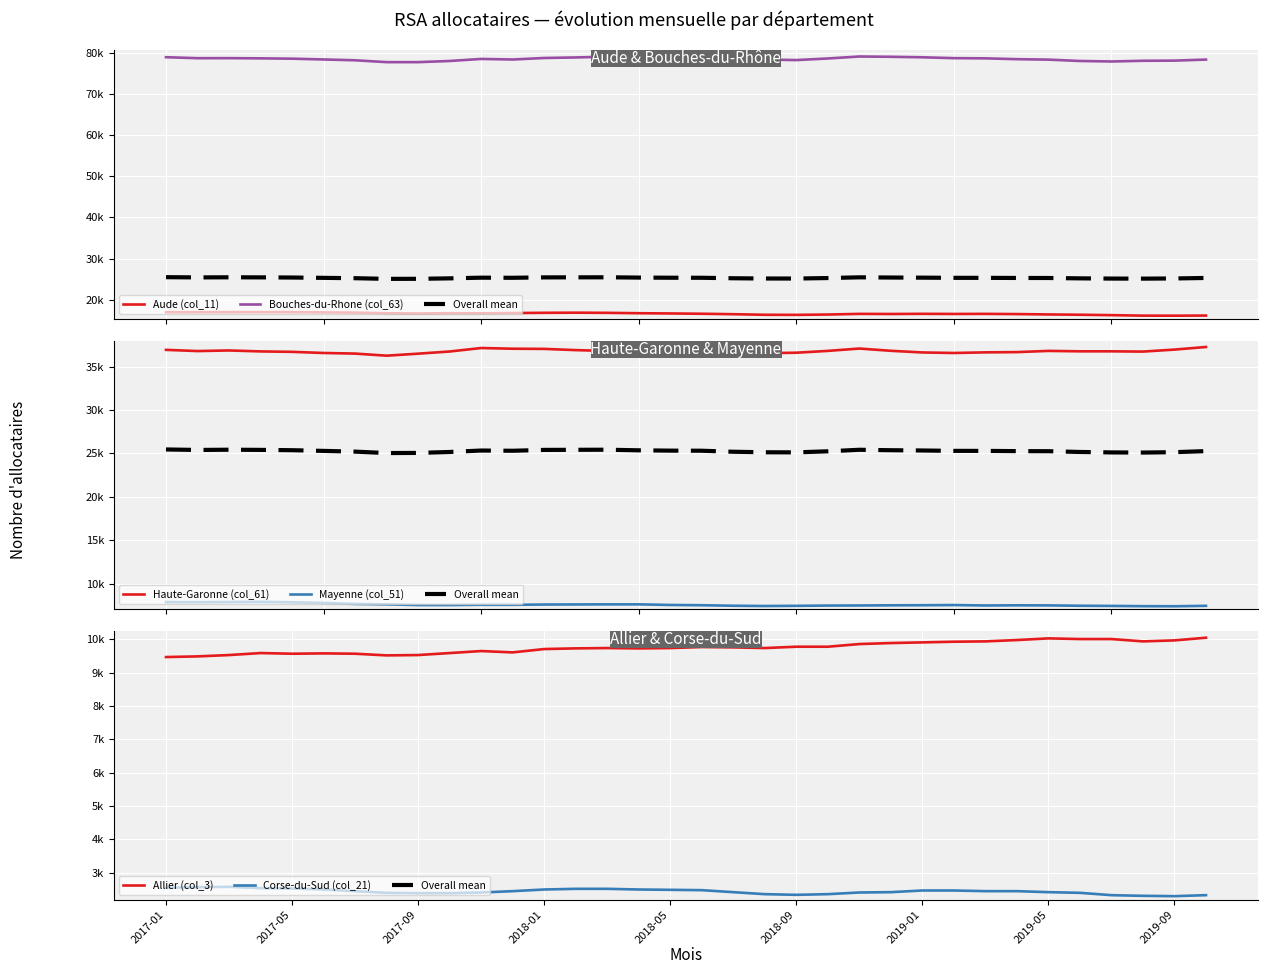

True or false: Allier (col_3) and Corse-du-Sud (col_21) cross at least once.

False